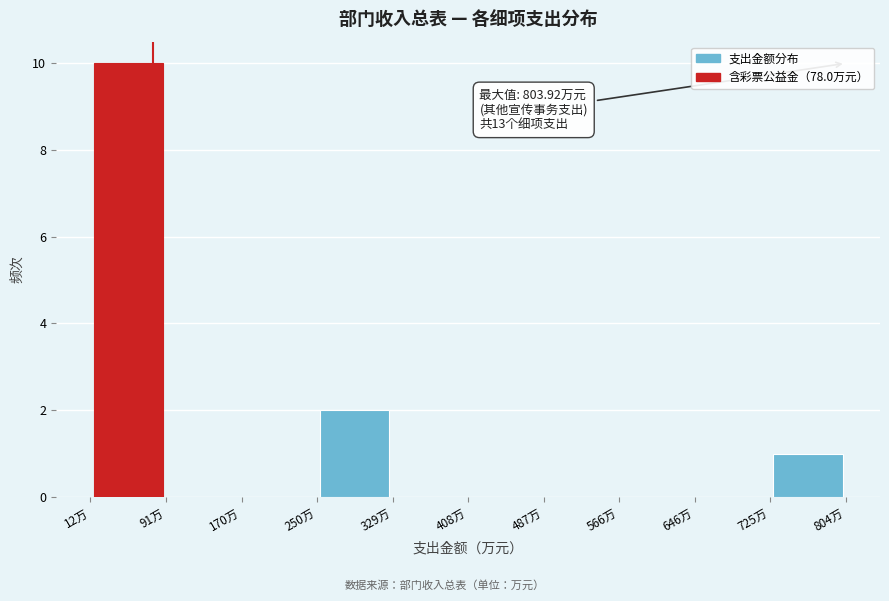

Over which range of the x-axis is the bar tallest?

10 to 90